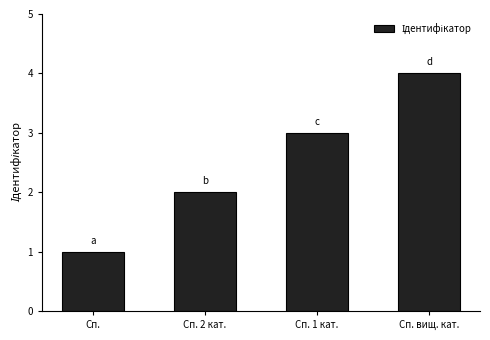

What is the label of the 1st bar from the left?

Сп.